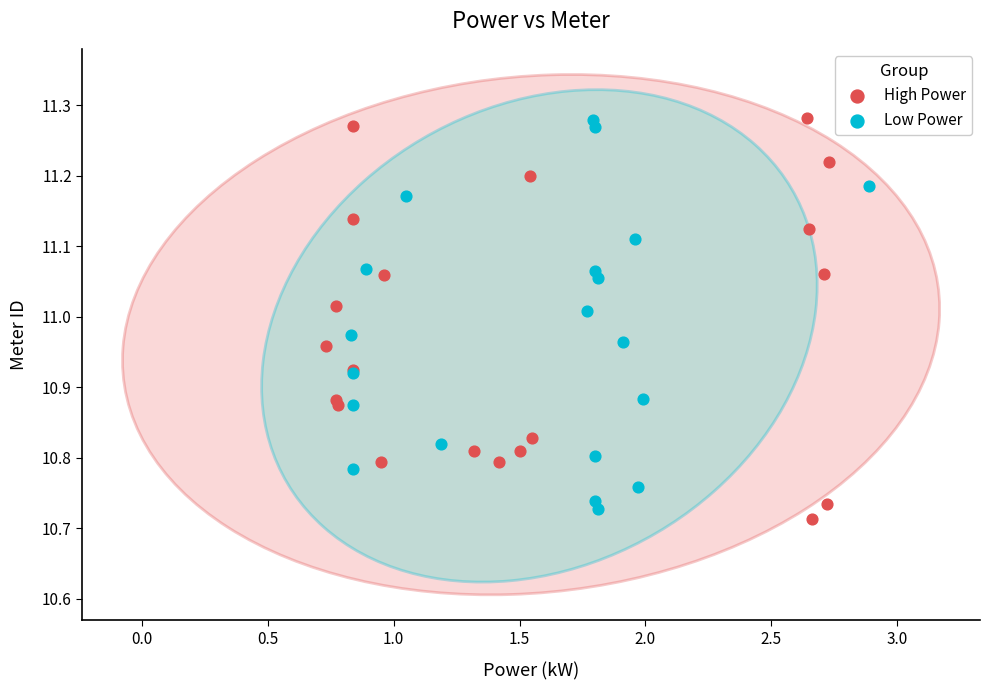

What are all the series names shown in the legend?

High Power, Low Power